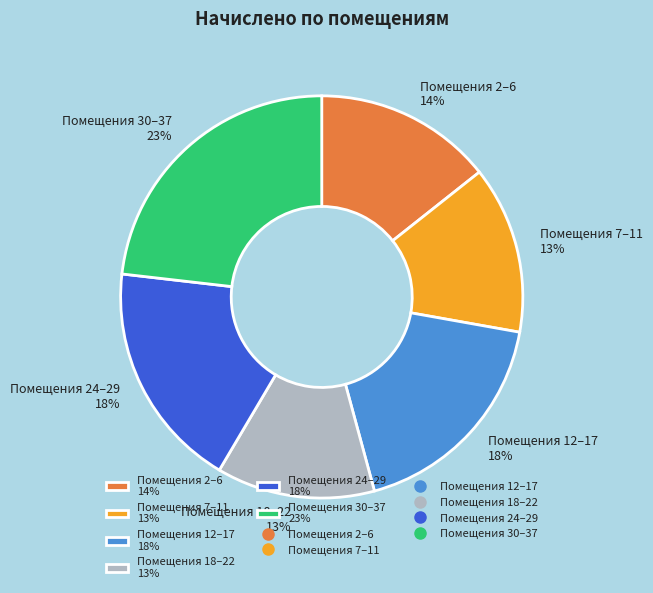

Does any single category account for the majority?

No